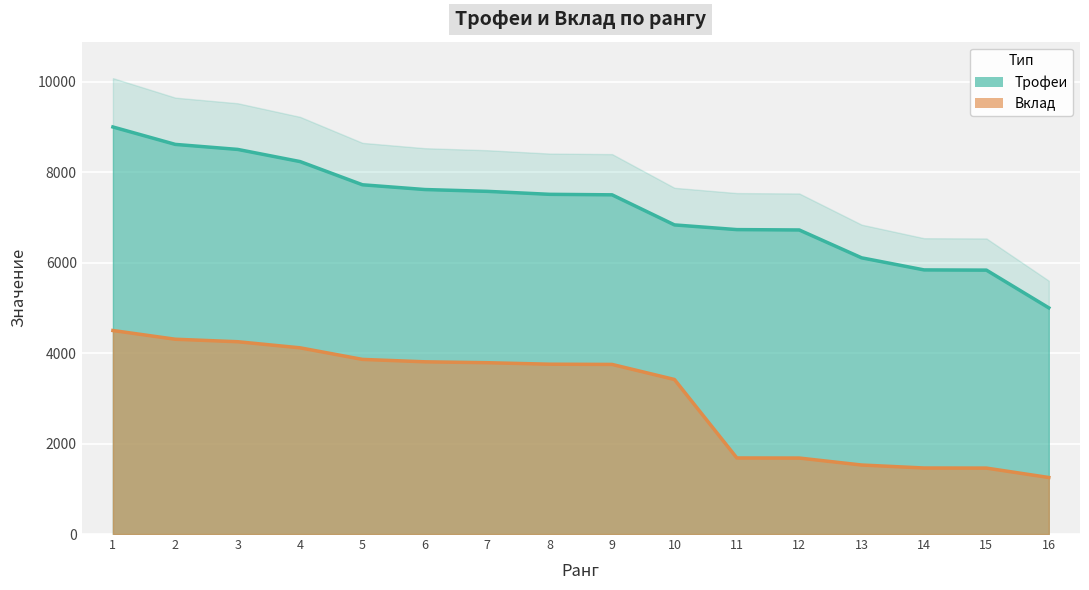

How many values in the Трофеи series are below 7511?

8